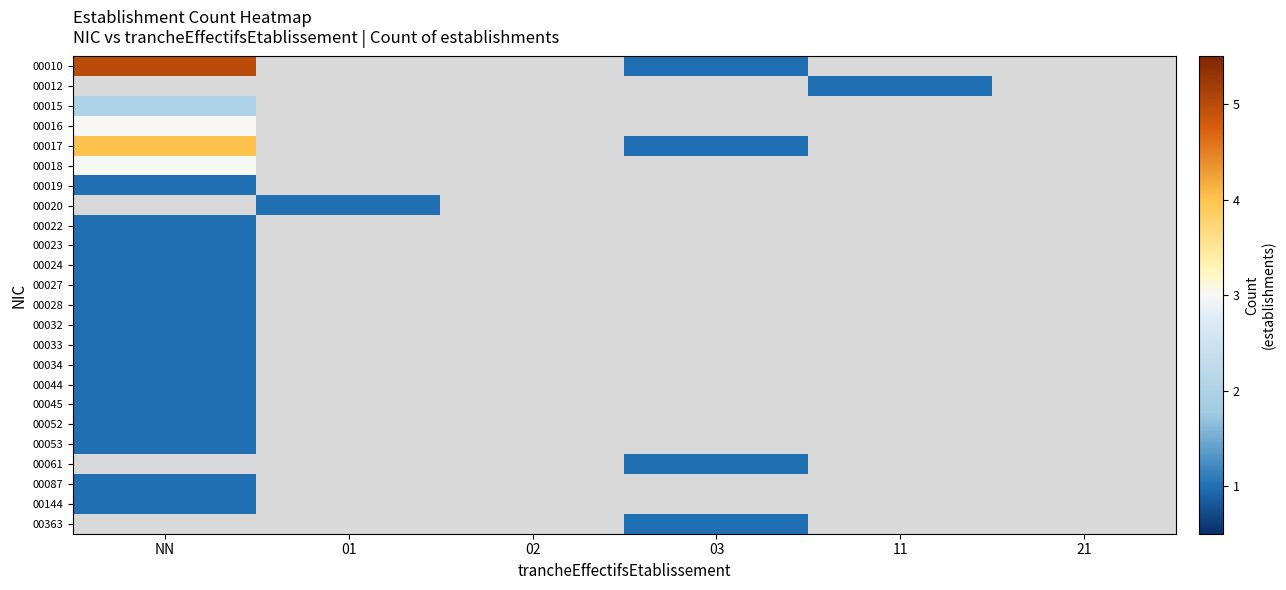

Which series has the largest range (max minus min)?

00010